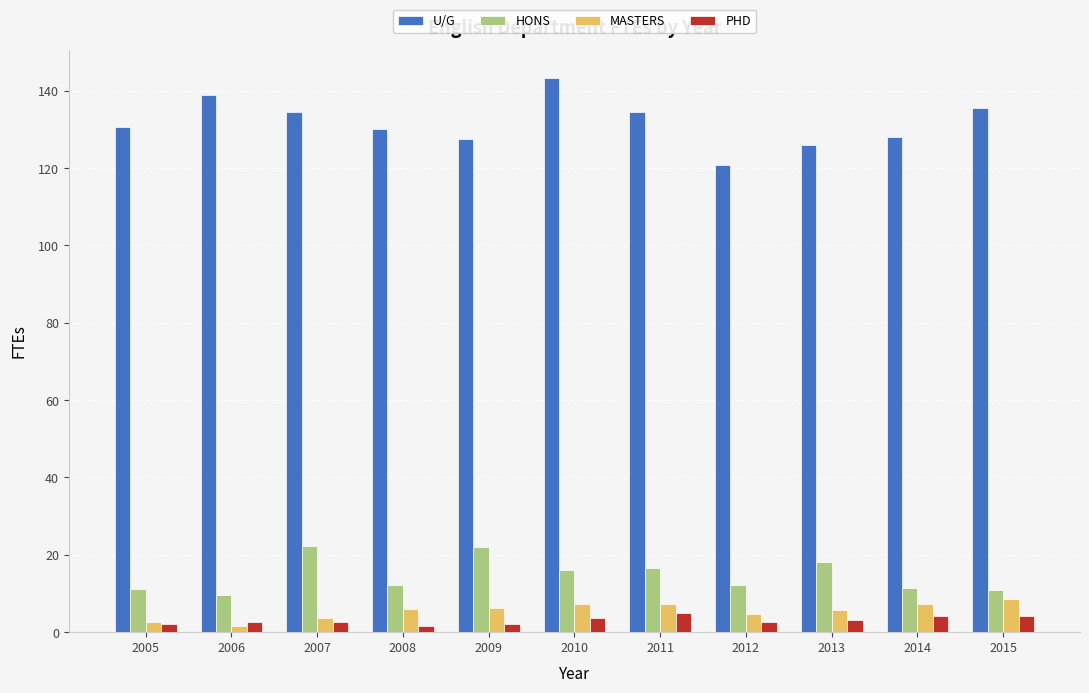

The value of HONS at 2005 is 11.2. True or false?

True